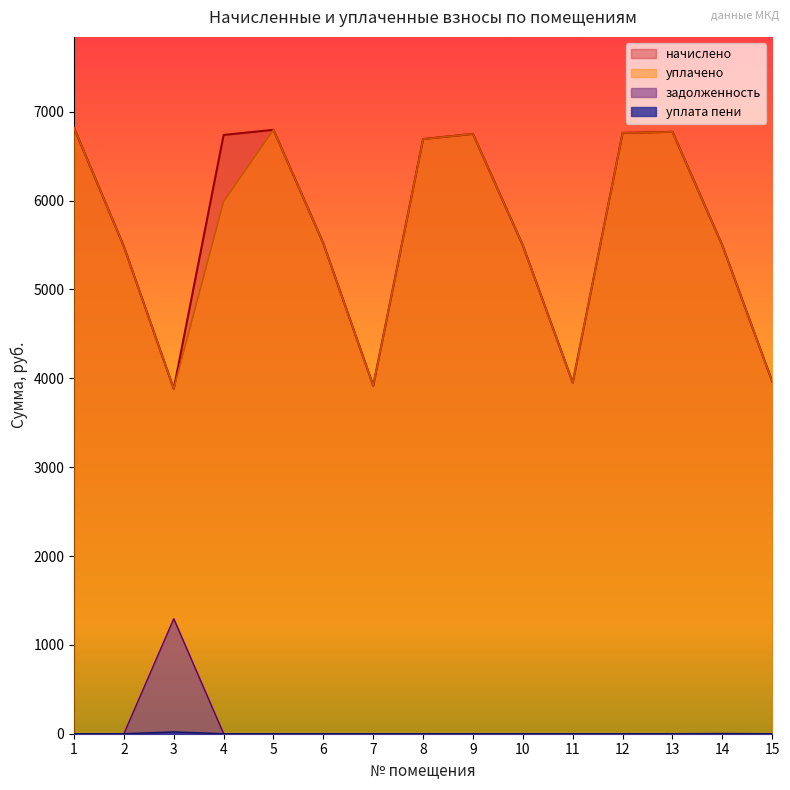

Is the value of уплачено at 11 greater than the value of задолженность at 15?

Yes